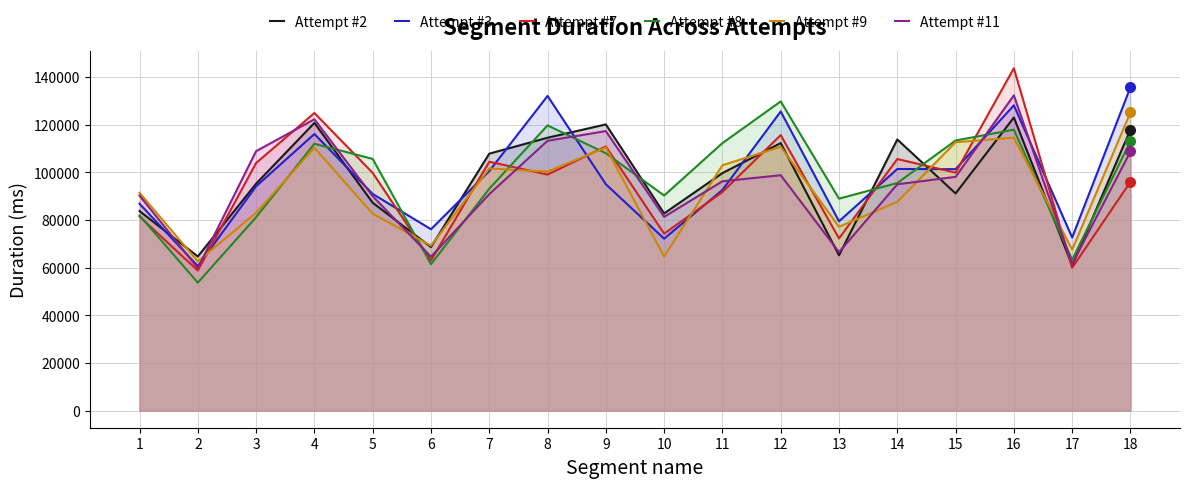

Which series changed the most between 12 and 16?

Attempt #11